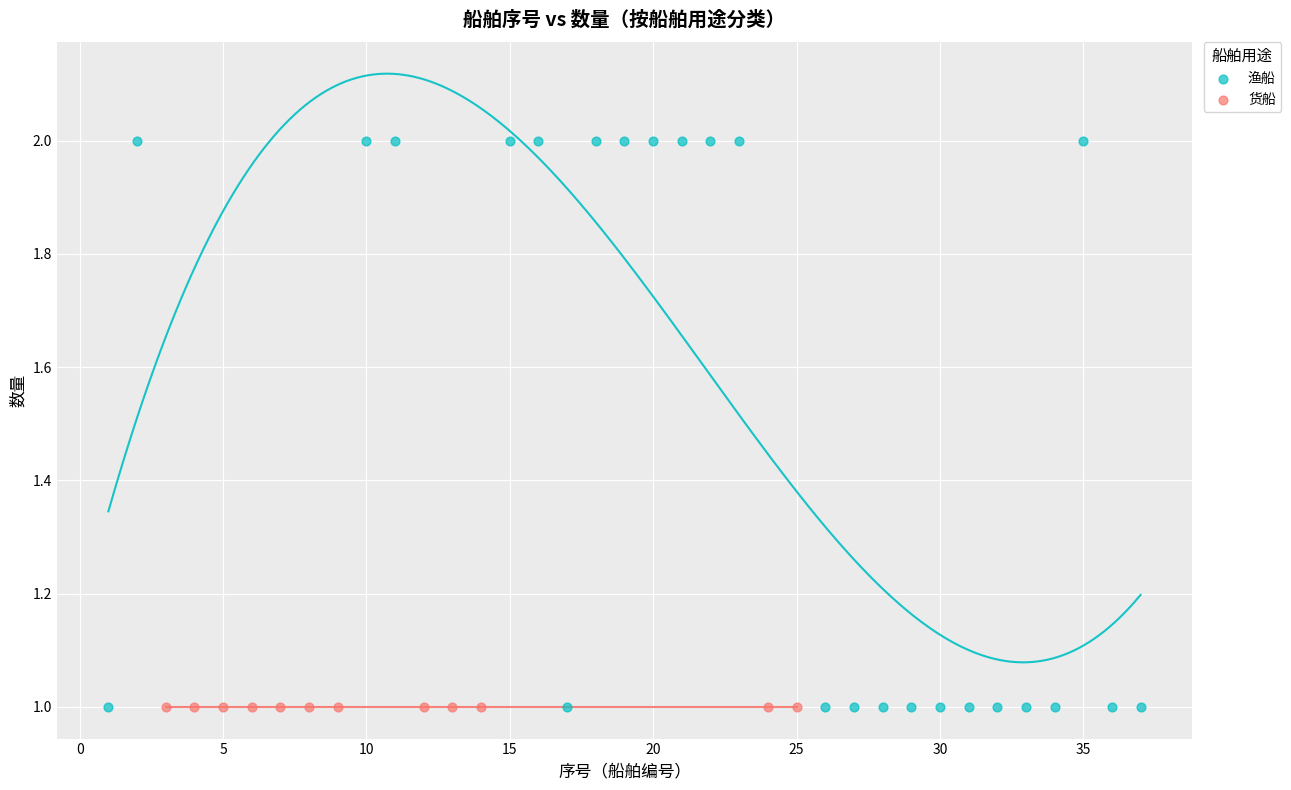

Which series reaches the maximum Y coordinate?

渔船